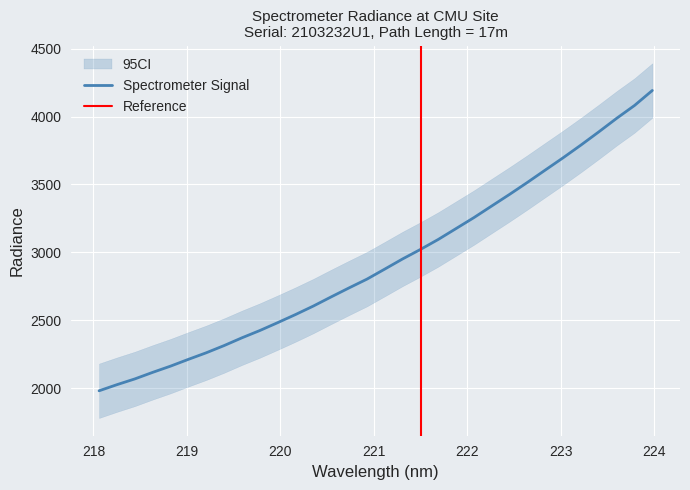

What is the change in value from 219.589 to 221.8812?

+803.9